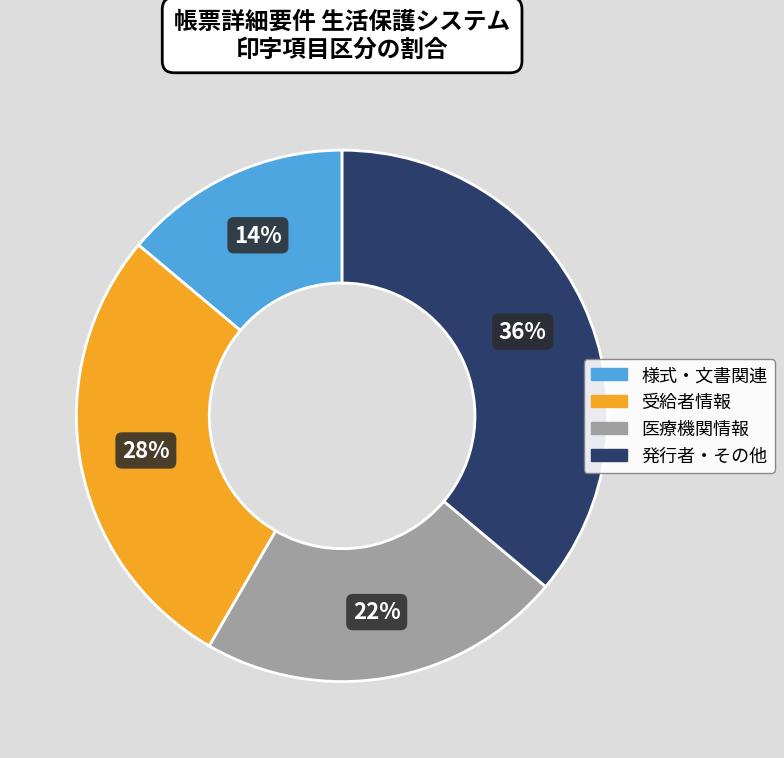

How many slices are in this pie chart?

4